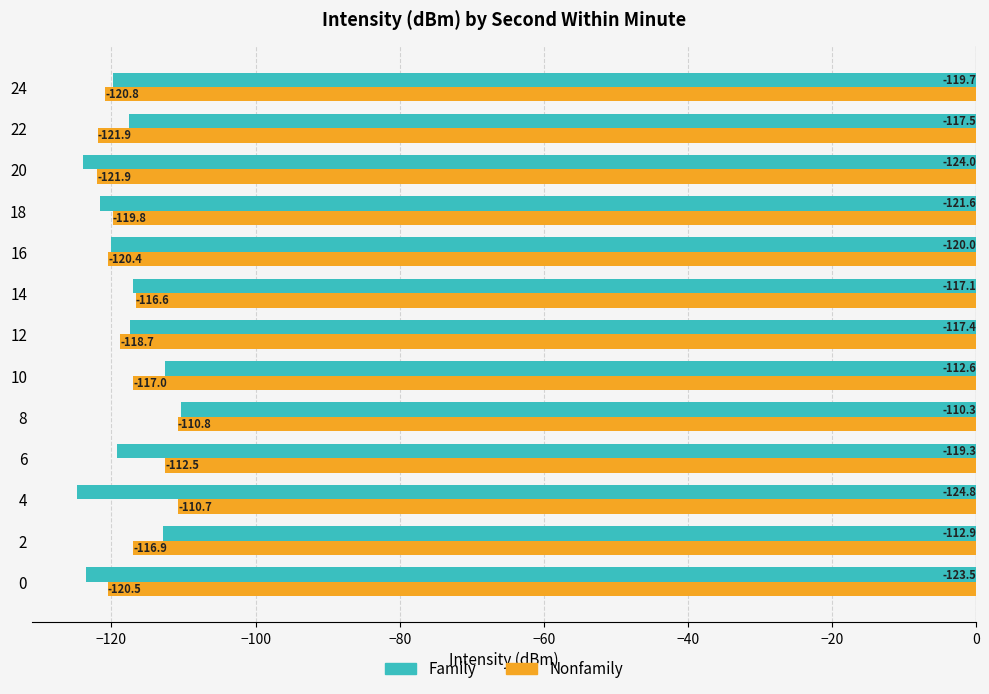

Is it true that Family equals -123.5 at 0?

True